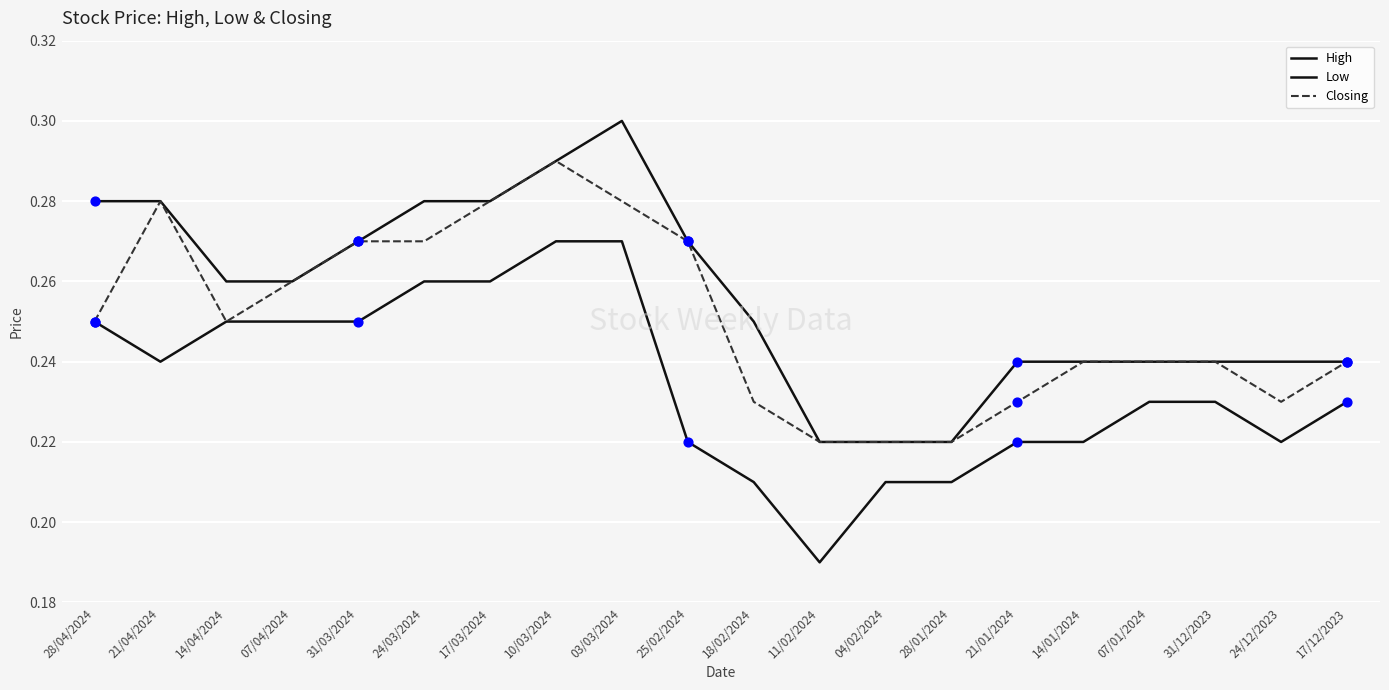

Does the chart have visible grid lines?

Yes